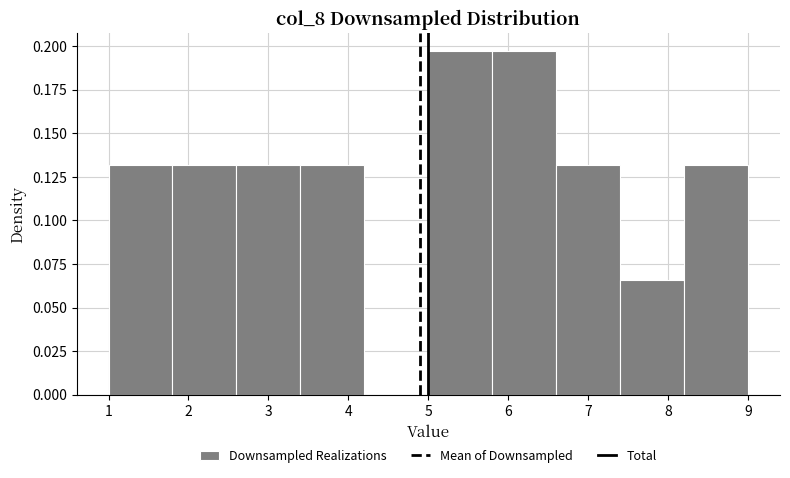

What is the height of the bar covering 5.8 to 6.6 on the x-axis? The values are not printed on the chart, so give them approximately, as read against the axis.

0.195